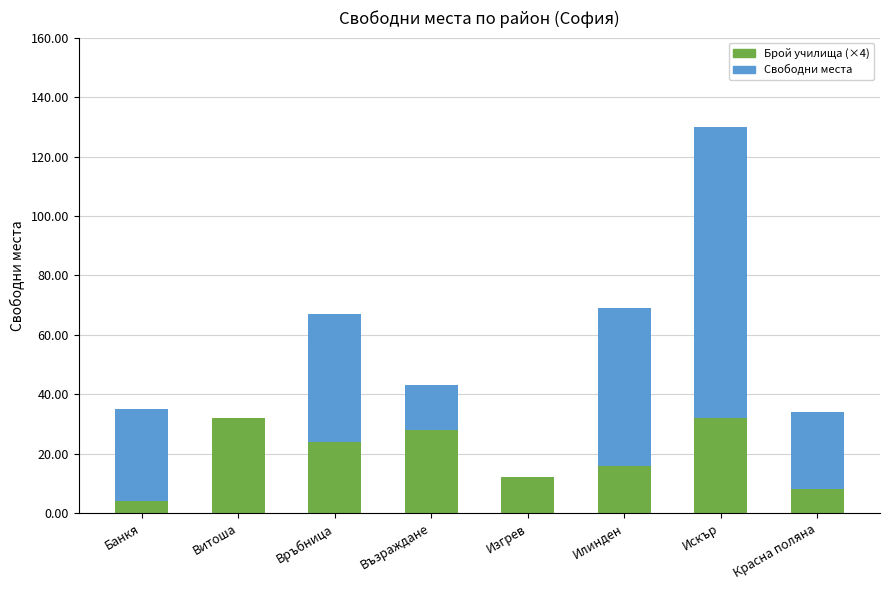

How many data points does each series have?

8